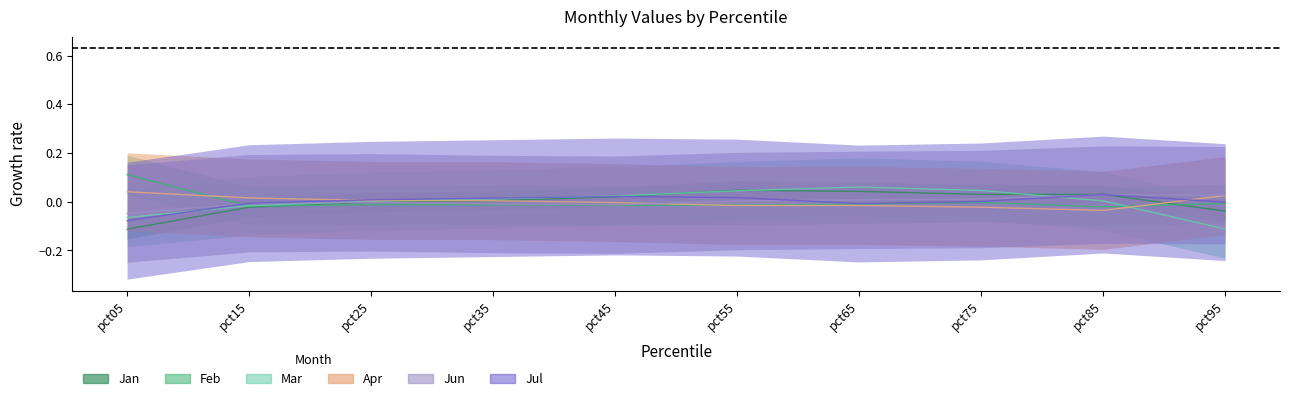

Reading left to right, what are all the values shown in this chart?

Jan: pct05=-0.1	pct15=-0.0	pct25=-0.0	pct35=0.0	pct45=0.0	pct55=0.0	pct65=0.0	pct75=0.0	pct85=0.0	pct95=-0.0
Feb: pct05=0.1	pct15=-0.0	pct25=-0.0	pct35=-0.0	pct45=-0.0	pct55=-0.0	pct65=-0.0	pct75=-0.0	pct85=-0.0	pct95=-0.0
Mar: pct05=-0.1	pct15=-0.0	pct25=0.0	pct35=0.0	pct45=0.0	pct55=0.0	pct65=0.1	pct75=0.0	pct85=0.0	pct95=-0.1
Apr: pct05=0.0	pct15=0.0	pct25=0.0	pct35=0.0	pct45=-0.0	pct55=-0.0	pct65=-0.0	pct75=-0.0	pct85=-0.0	pct95=0.0
Jun: pct05=-0.0	pct15=-0.0	pct25=-0.0	pct35=-0.0	pct45=-0.0	pct55=0.0	pct65=0.0	pct75=0.0	pct85=0.0	pct95=0.0
Jul: pct05=-0.1	pct15=-0.0	pct25=0.0	pct35=0.0	pct45=0.0	pct55=0.0	pct65=-0.0	pct75=0.0	pct85=0.0	pct95=-0.0